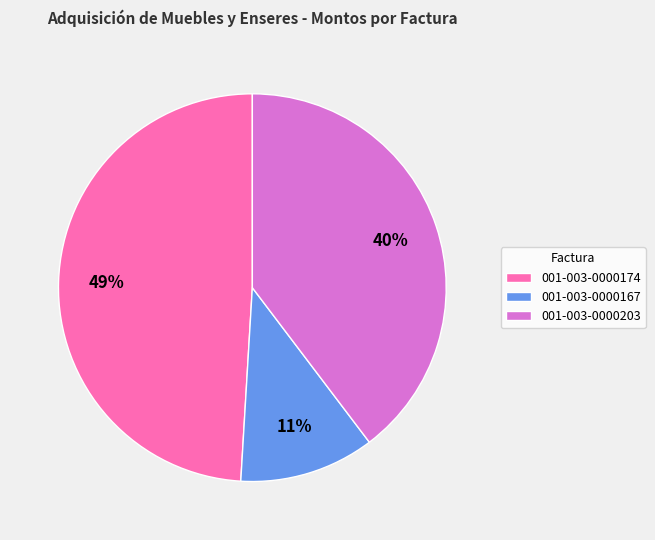

Is it true that 001-003-0000167 is 5% of the pie?

False